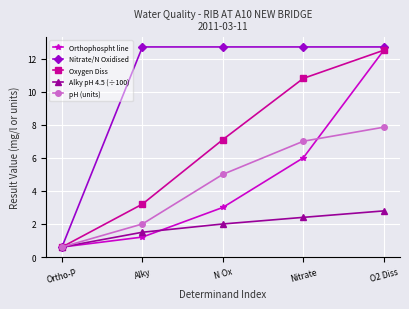

Which series changed the most between Nitrate and O2 Diss?

Orthophospht line